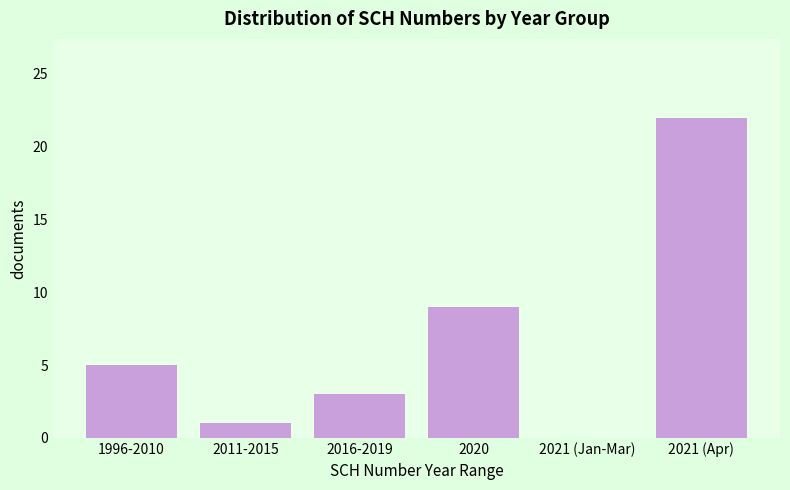

Reading left to right, transcribe all the data shown in this chart.

1996-2010=5	2011-2015=1	2016-2019=3	2020=9	2021 (Jan-Mar)=0	2021 (Apr)=22